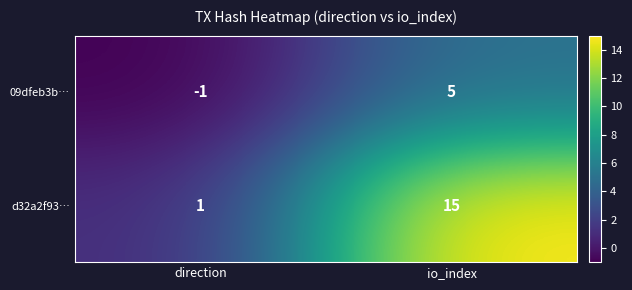

At how many categories does at least one series exceed 0?

2